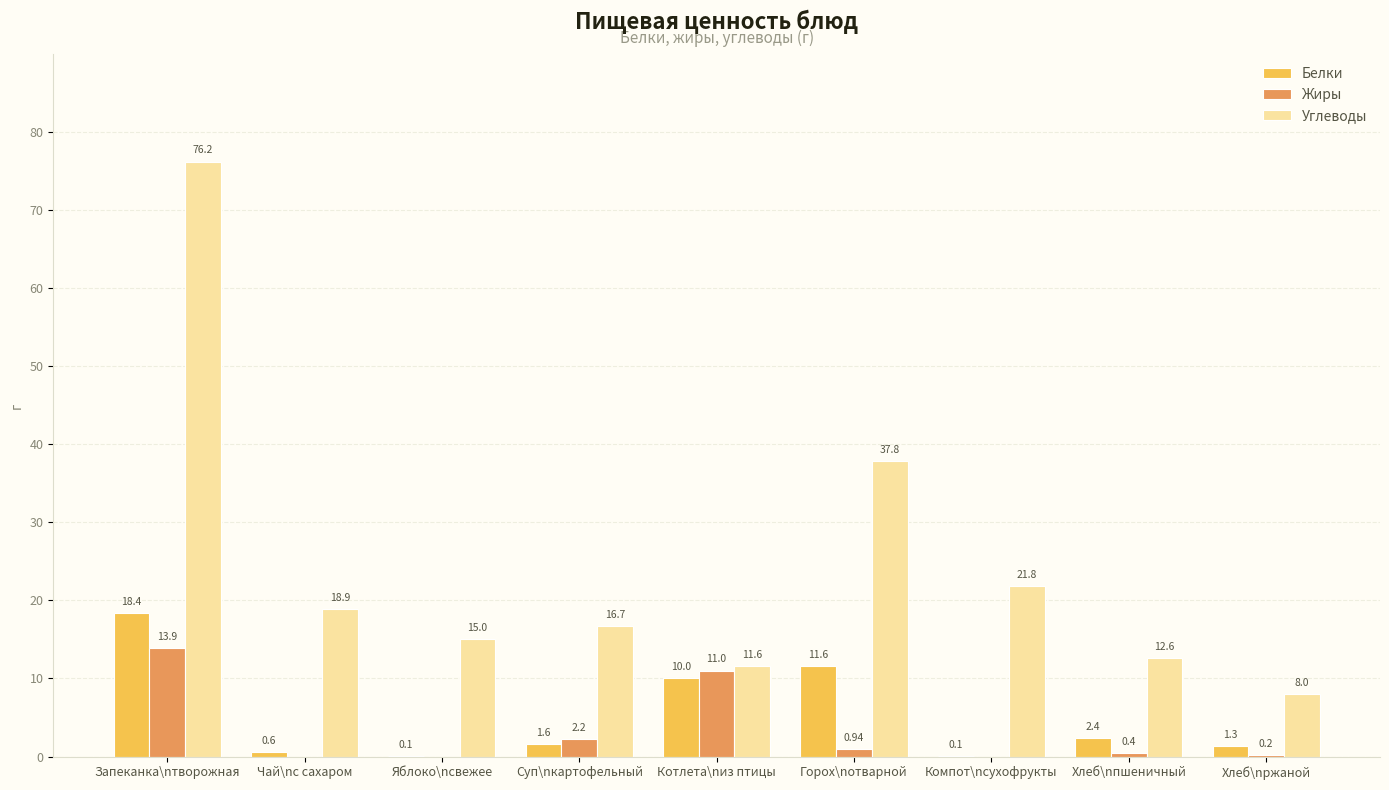

At which category is the sum across all series the highest?

Запеканка\nтворожная